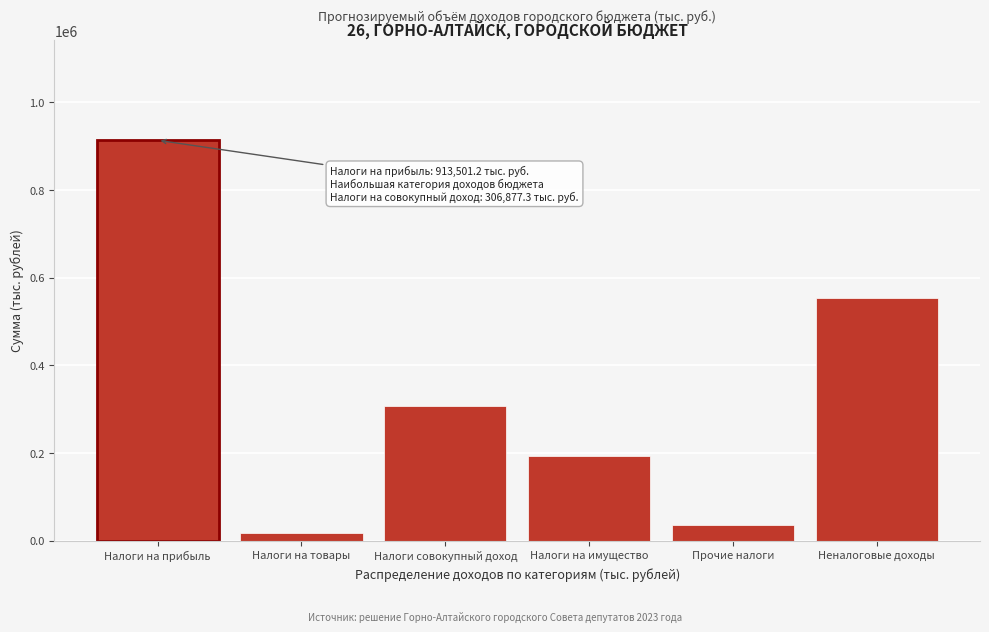

Reading left to right, list all the values displayed in this chart.

Налоги на прибыль=913501.2	Налоги на товары=16709.9	Налоги совокупный доход=306877.3	Налоги на имущество=192835.2	Прочие налоги=36637.4	Неналоговые доходы=553560.8